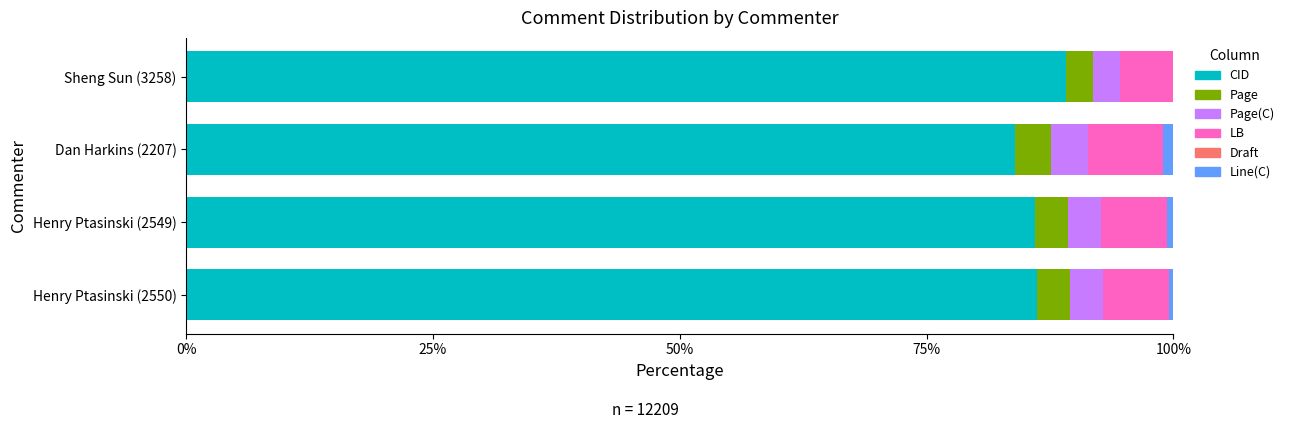

How many series are shown in this chart?

6